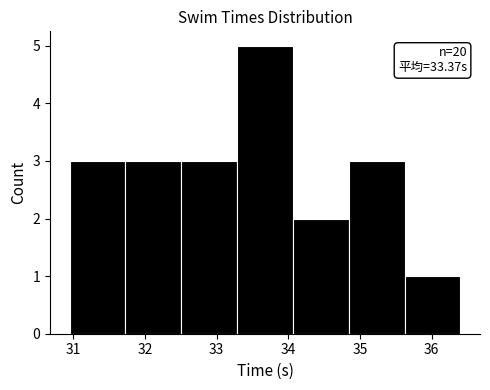

Over which range of the x-axis is the bar tallest?

33.3 to 34.1